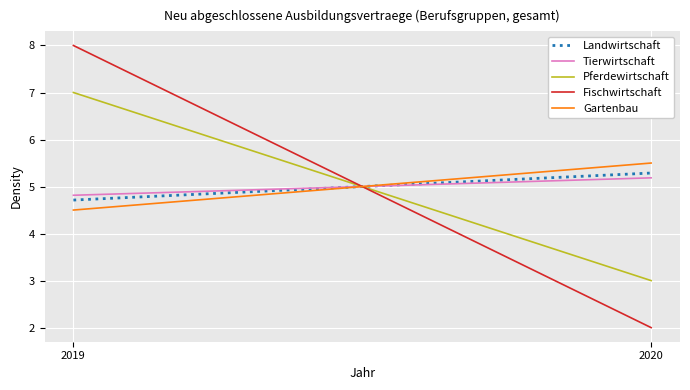

What is the difference between the maximum and minimum values in the Pferdewirtschaft series?

4.0